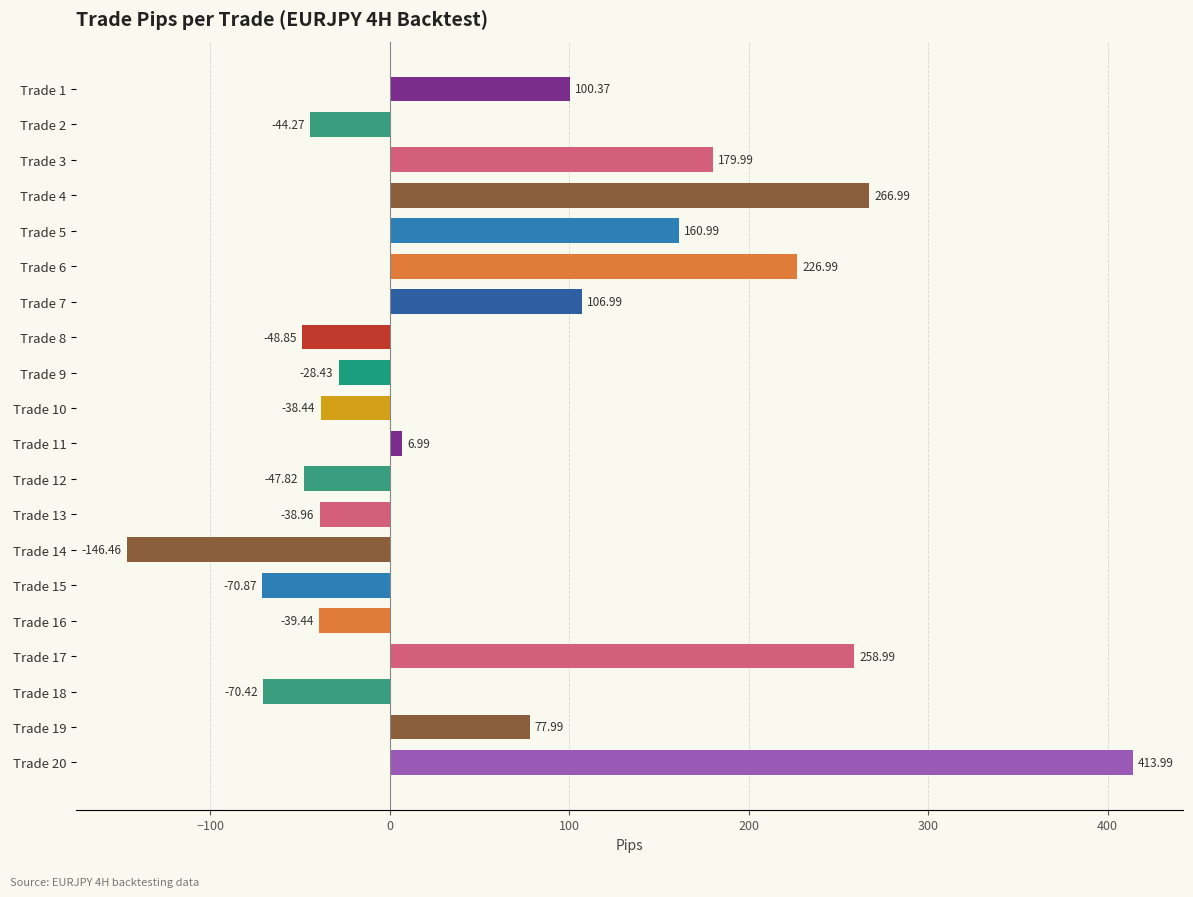

What is the change in value from Trade 15 to Trade 17?

+329.9